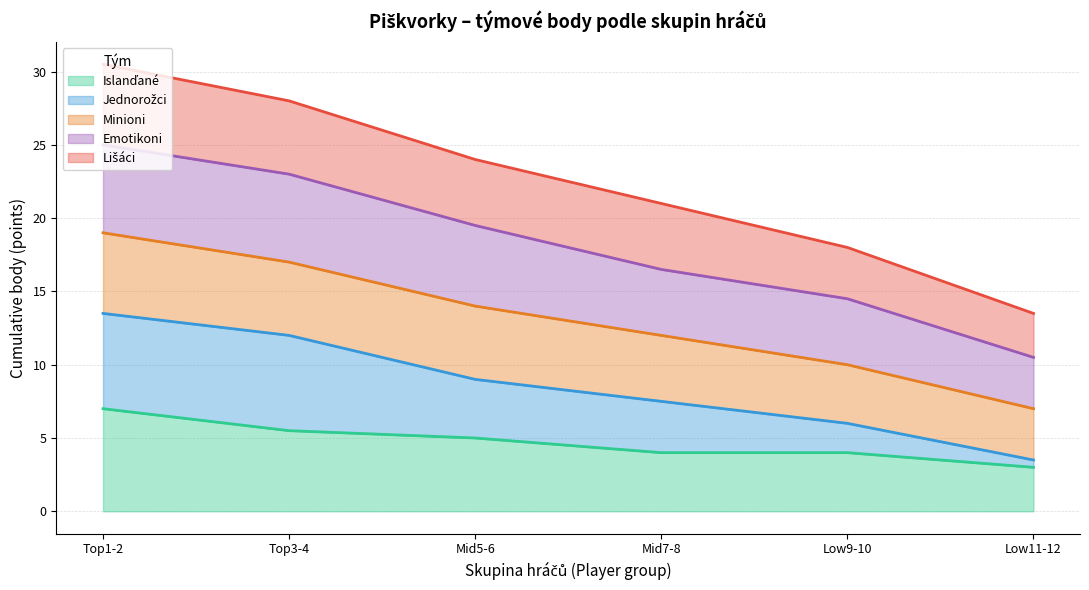

What is the total value across all series at Mid5-6?

24.0